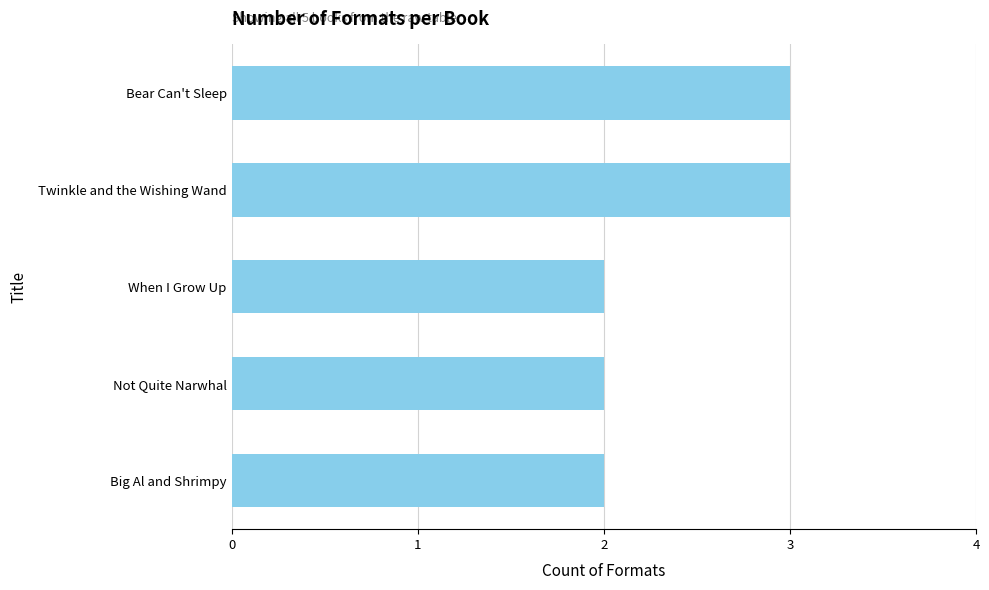

Are the bars horizontal?

Yes